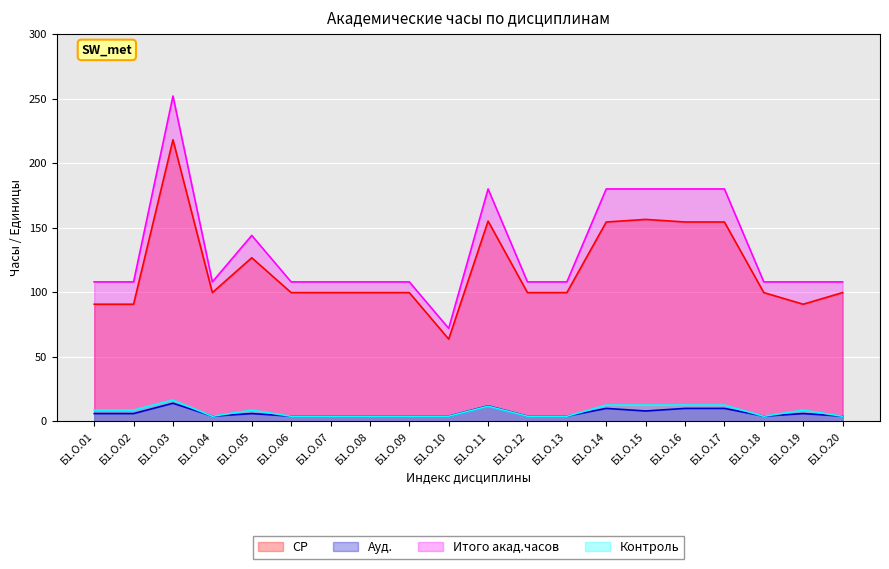

What are all the series names shown in the legend?

СР, Ауд., Итого акад.часов, Контроль